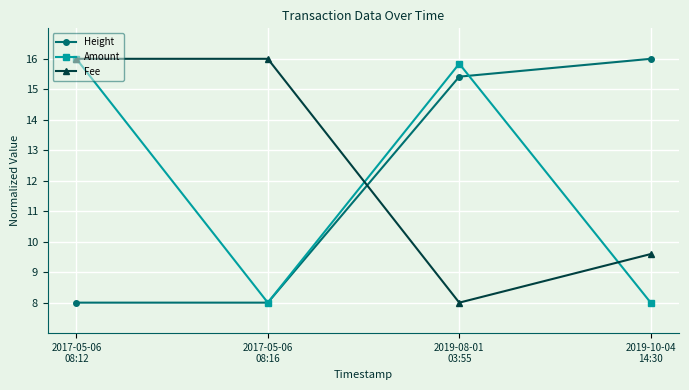

Which series ends up on top after the final intersection of Fee and Height?

Height